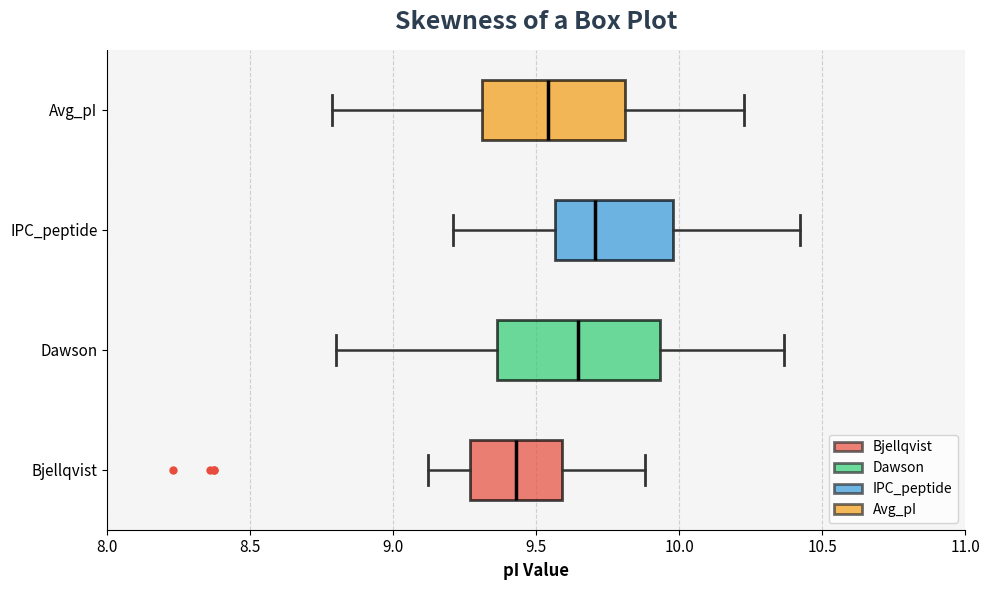

Which box has the furthest to the right median line?

IPC_peptide